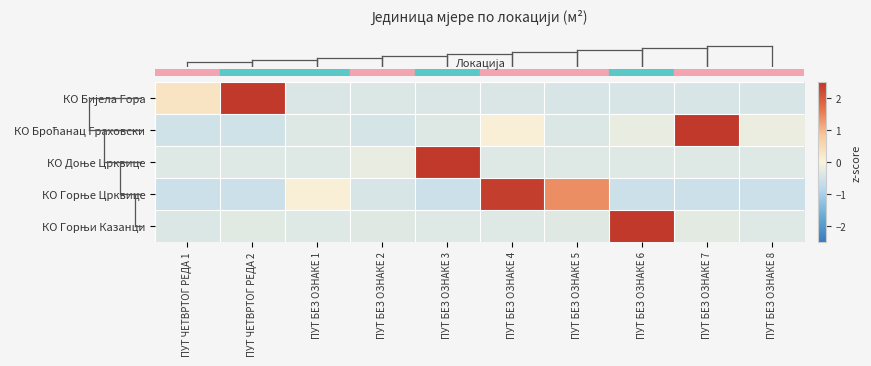

Between ПУТ БЕЗ ОЗНАКЕ 2 and ПУТ БЕЗ ОЗНАКЕ 4, which series saw the biggest shift?

row_3